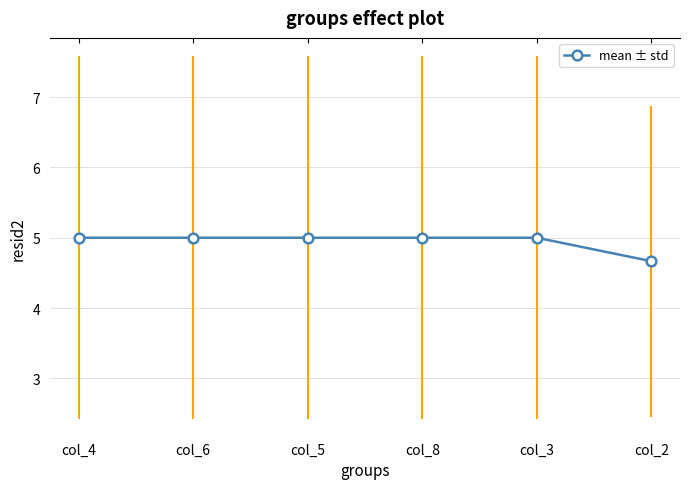

What position from the right is col_2?

1